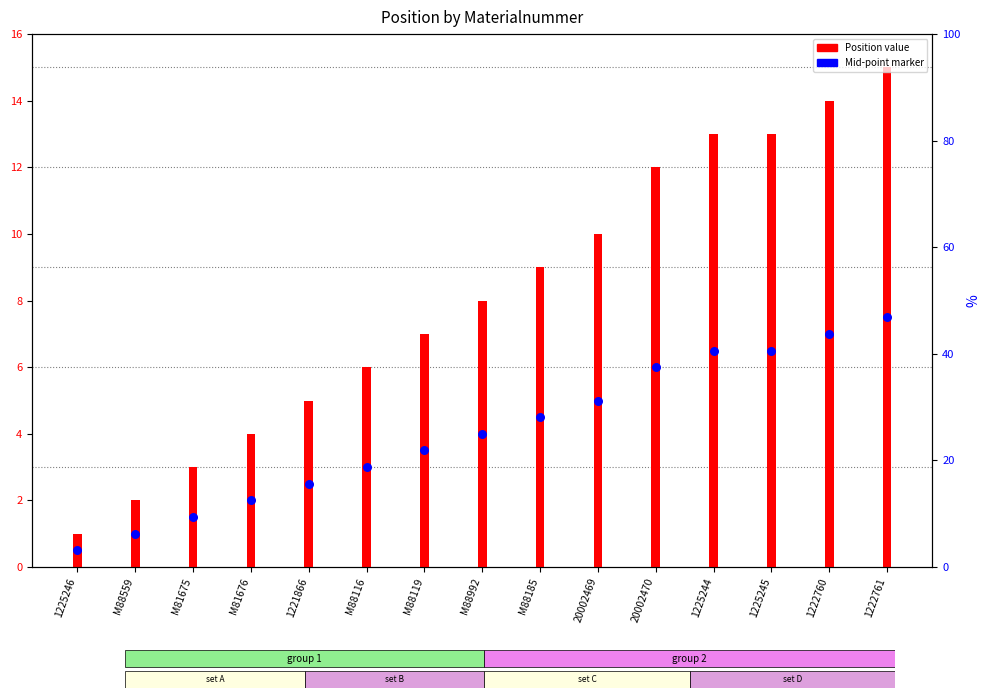

Which series contains the lowest Y value?

Mid-point marker